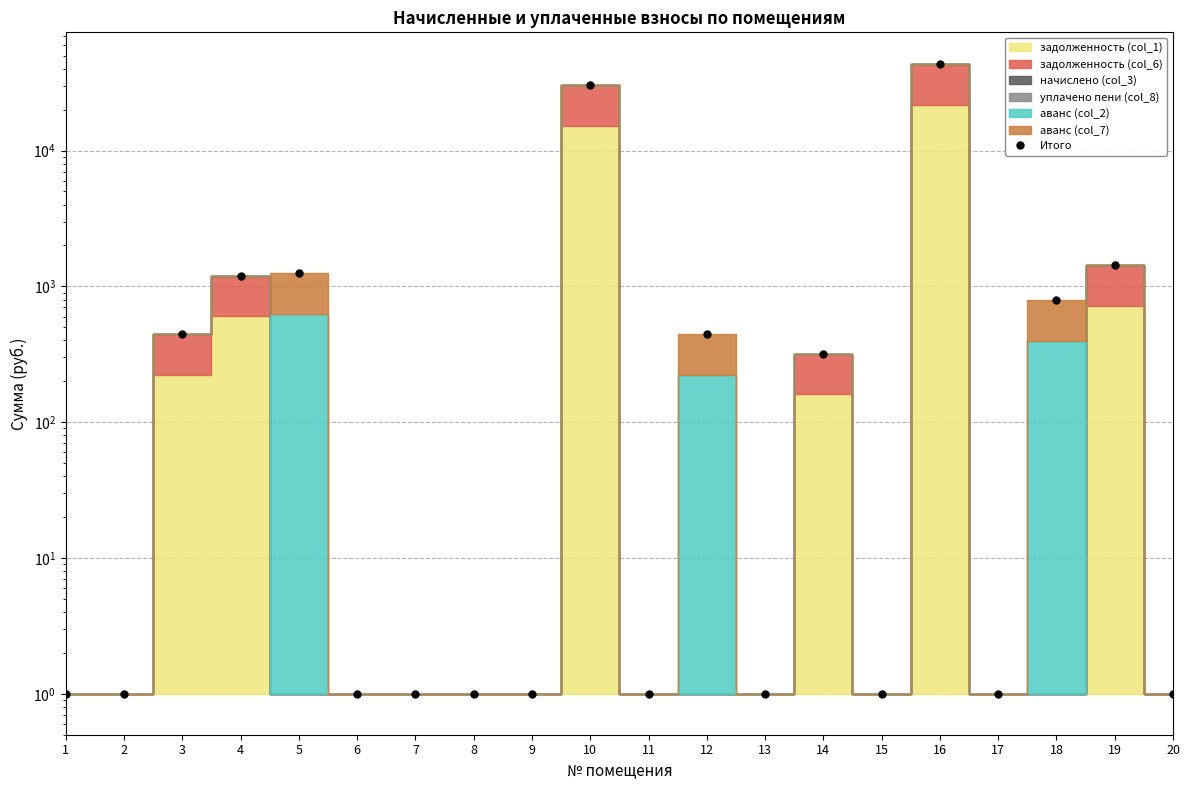

What is the maximum value shown in the chart?

43500.9